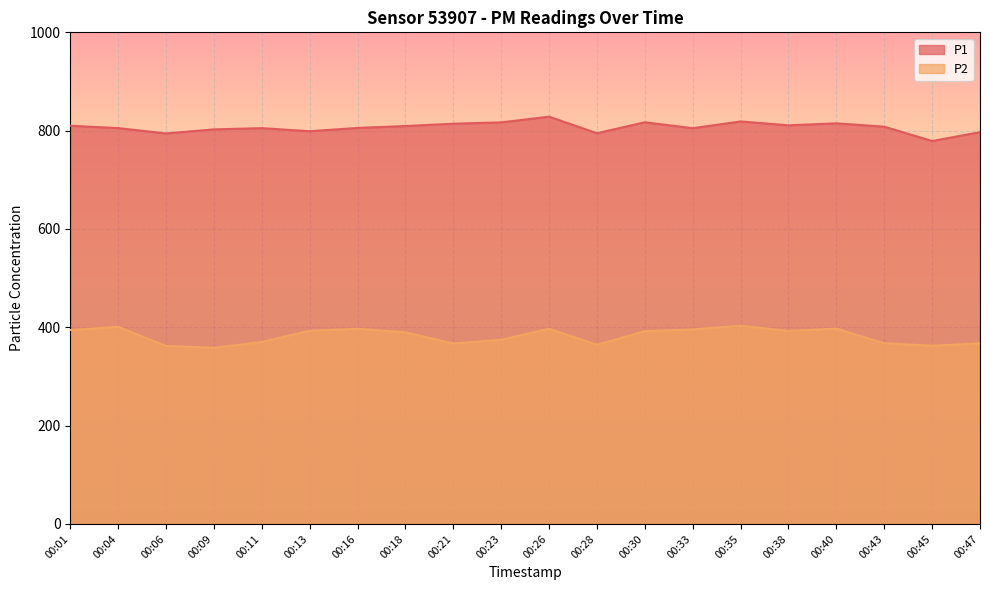

In P1, how many points are lower than both neighbors (excluding endpoints)?

6